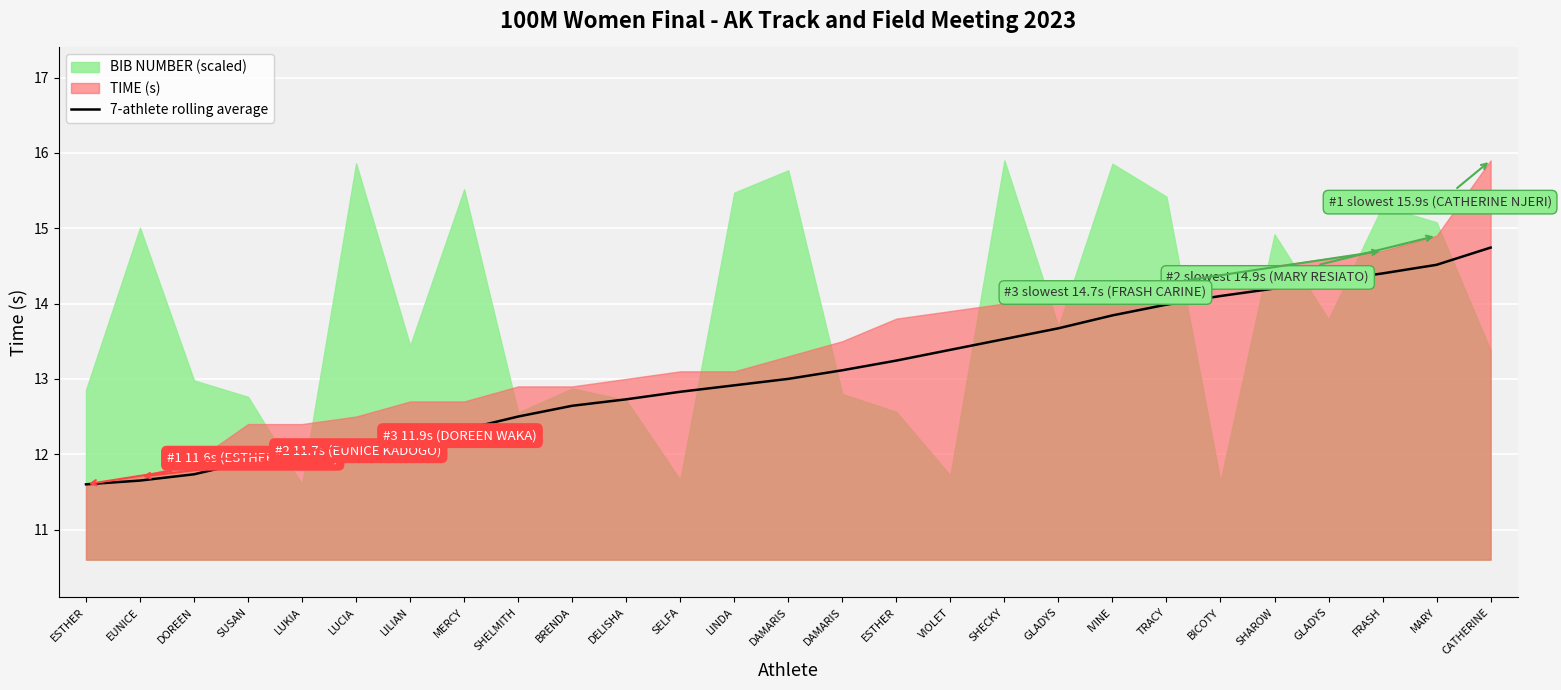

List the labels in order of value, largest first.

CATHERINE, MARY, FRASH, GLADYS, SHAROW, BICOTY, TRACY, IVINE, GLADYS, SHECKY, VIOLET, ESTHER, DAMARIS, DAMARIS, LINDA, SELFA, DELISHA, BRENDA, SHELMITH, MERCY, LILIAN, LUCIA, LUKIA, SUSAN, DOREEN, EUNICE, ESTHER